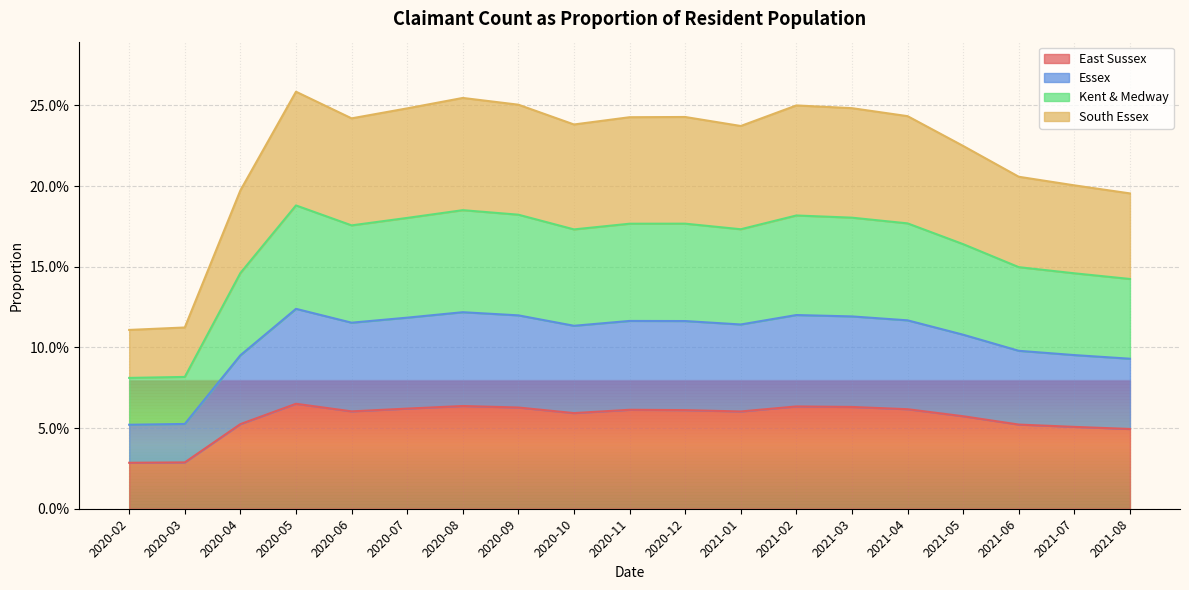

What is the total value across all series at 2020-04?

0.5